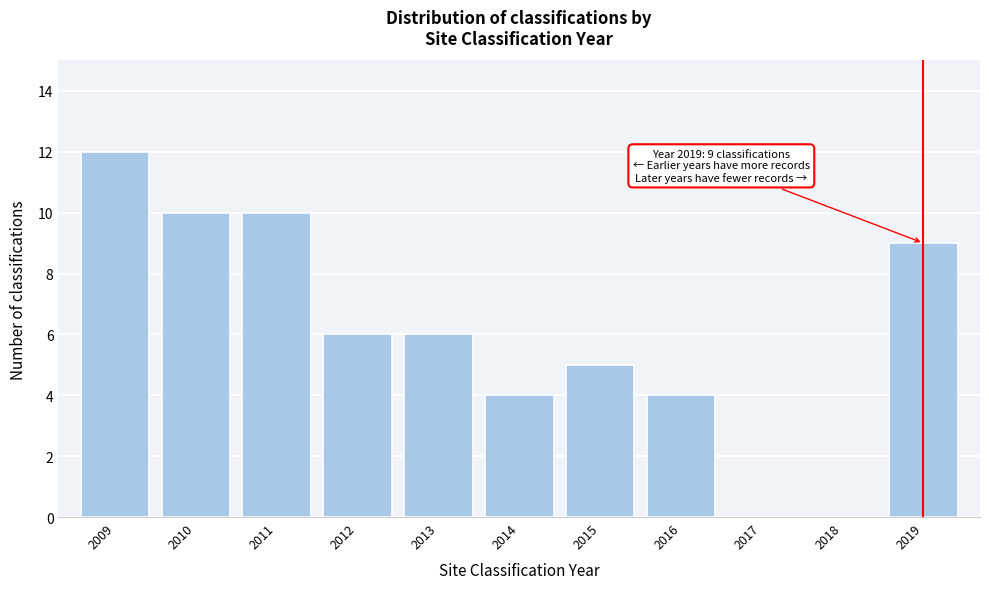

Over which range of the x-axis is the bar tallest?

2008.5 to 2009.5